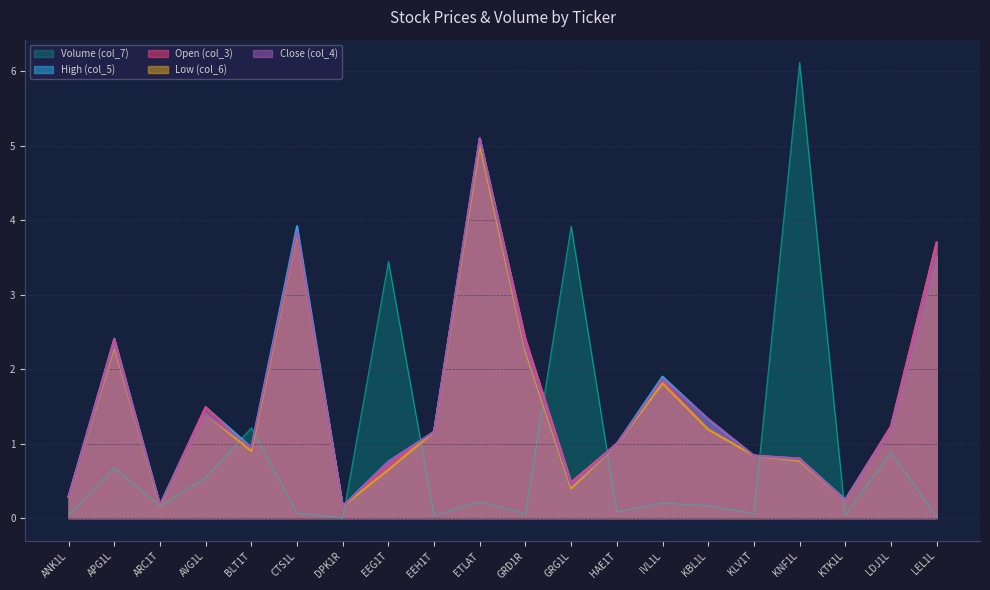

What is the highest value of the Low (col_6) series?

5.0